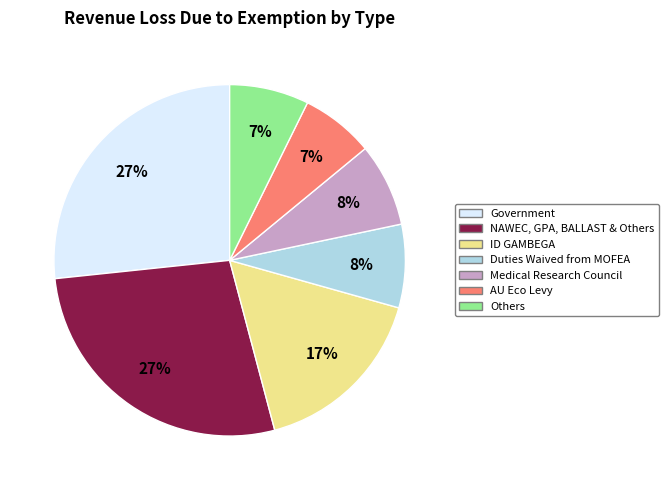

Count the number of slices in the pie.

7